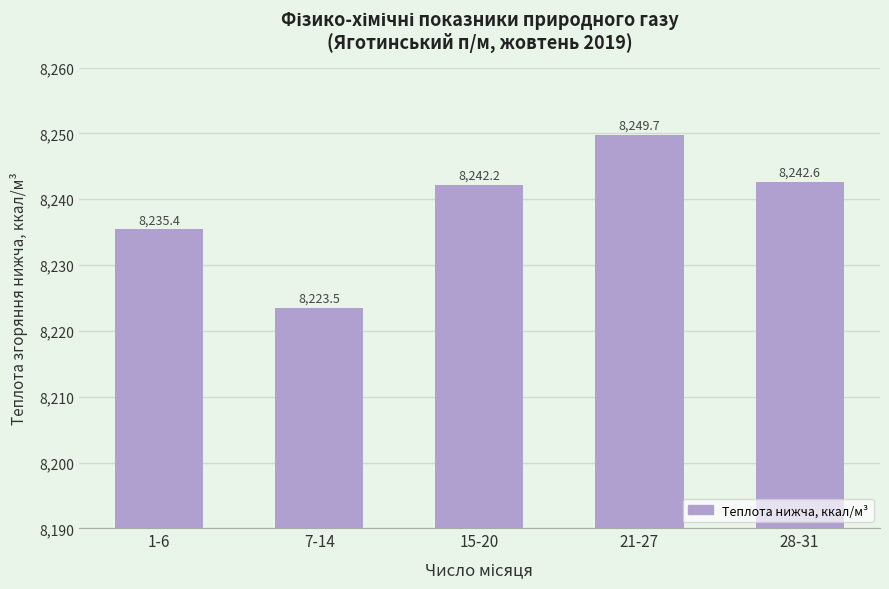

What is the average value?

8238.7